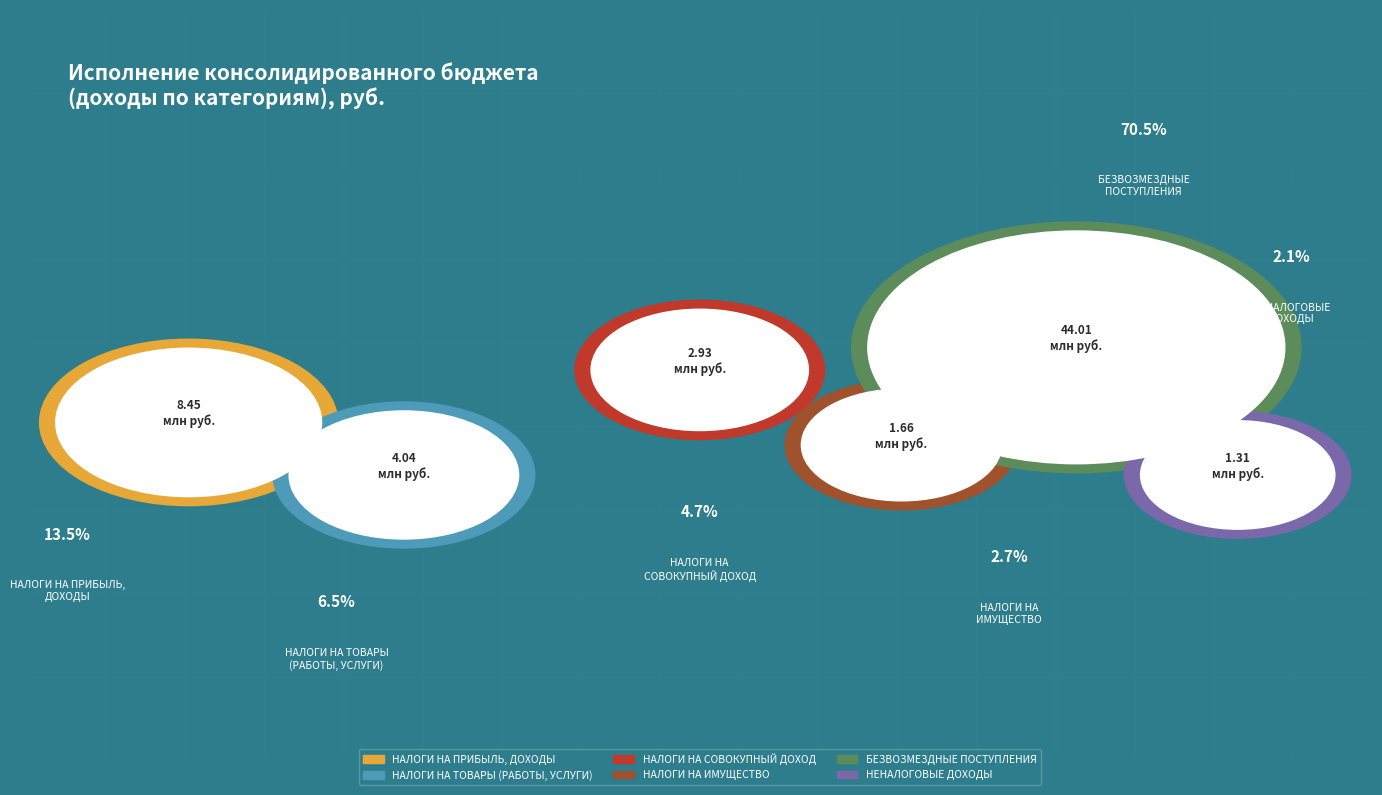

Between НАЛОГИ НА ИМУЩЕСТВО and НАЛОГИ НА ПРИБЫЛЬ, ДОХОДЫ, which is larger?

НАЛОГИ НА ПРИБЫЛЬ, ДОХОДЫ